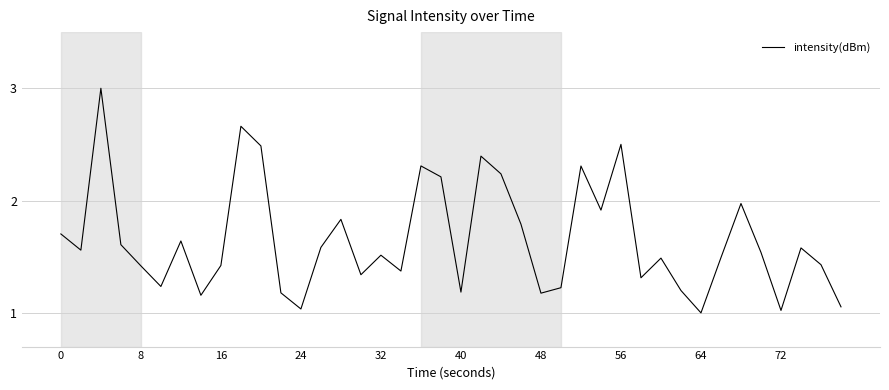

What is the difference between the maximum and minimum values?

2.0